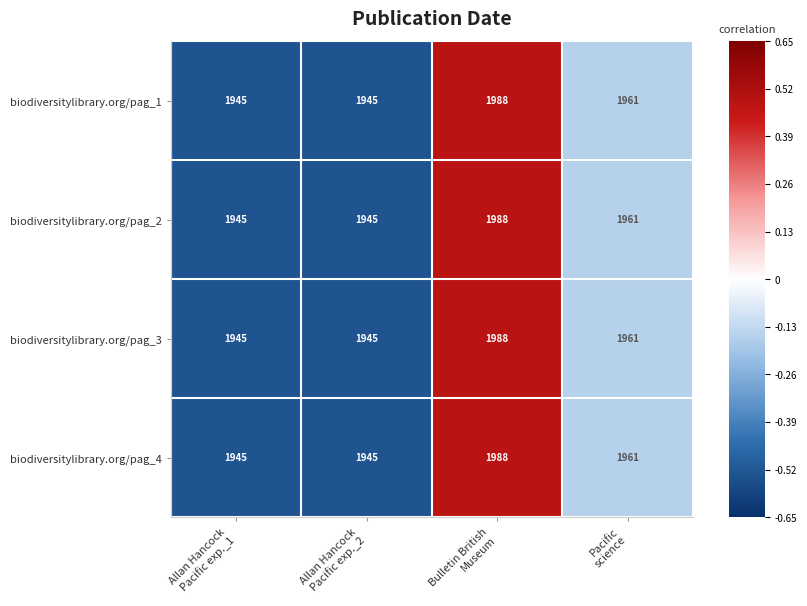

What is the average value of the biodiversitylibrary.org/pag_1 series?

1960